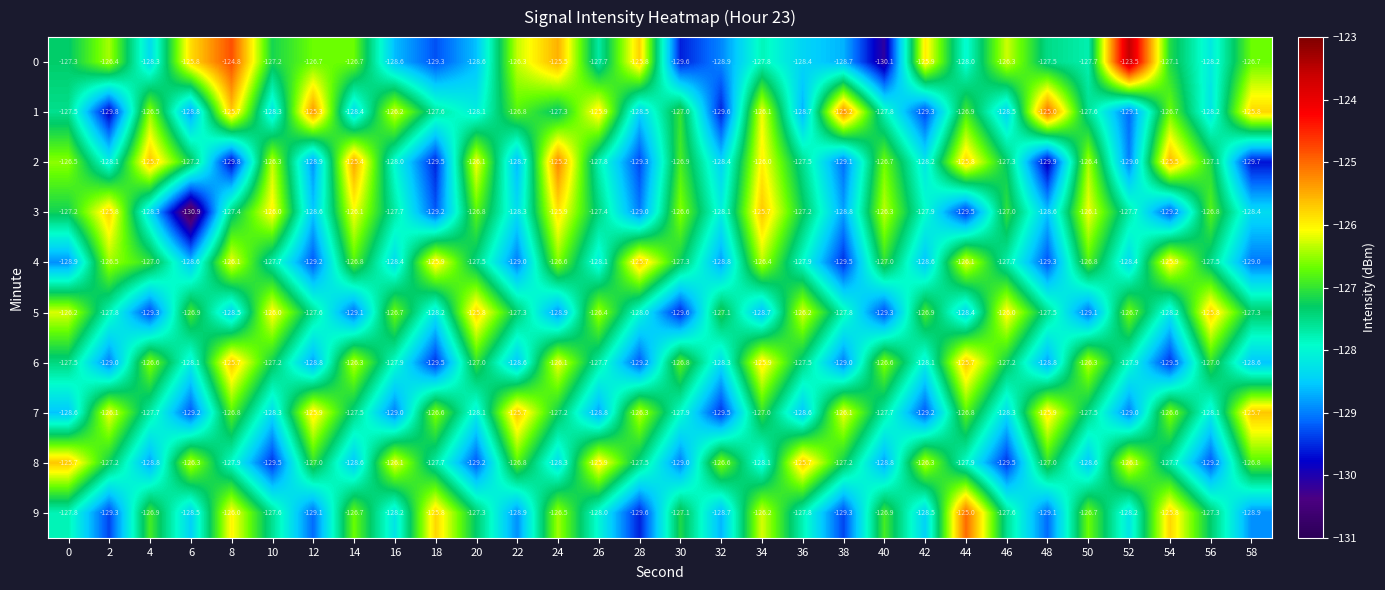

What is the sum of all 6 values?

-3828.4